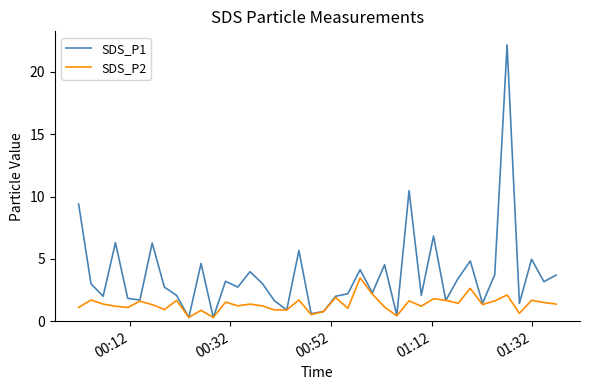

Which series has the largest range (max minus min)?

SDS_P1